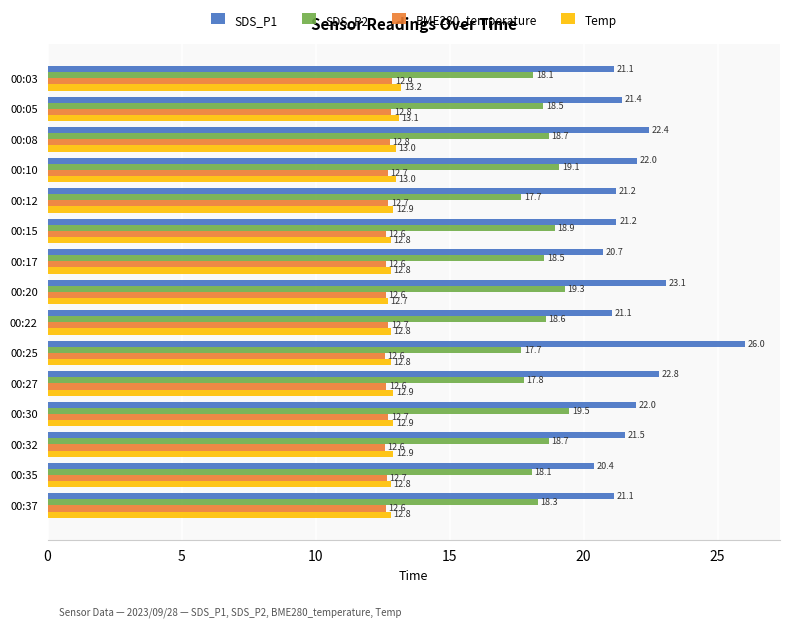

What is the sum of the Temp values at 00:20 and 00:03?

25.9